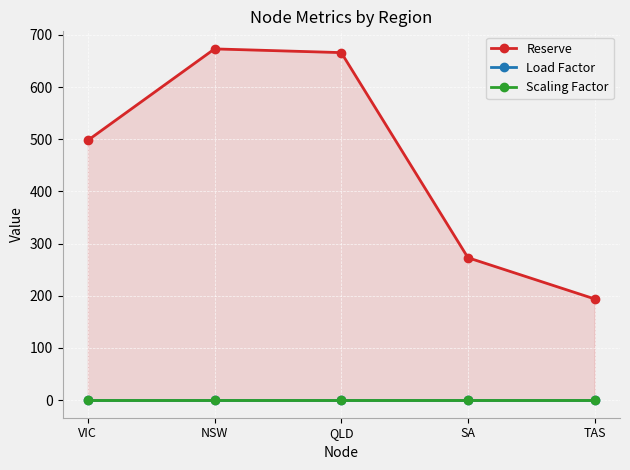

What are all the series names shown in the legend?

Reserve, Load Factor, Scaling Factor